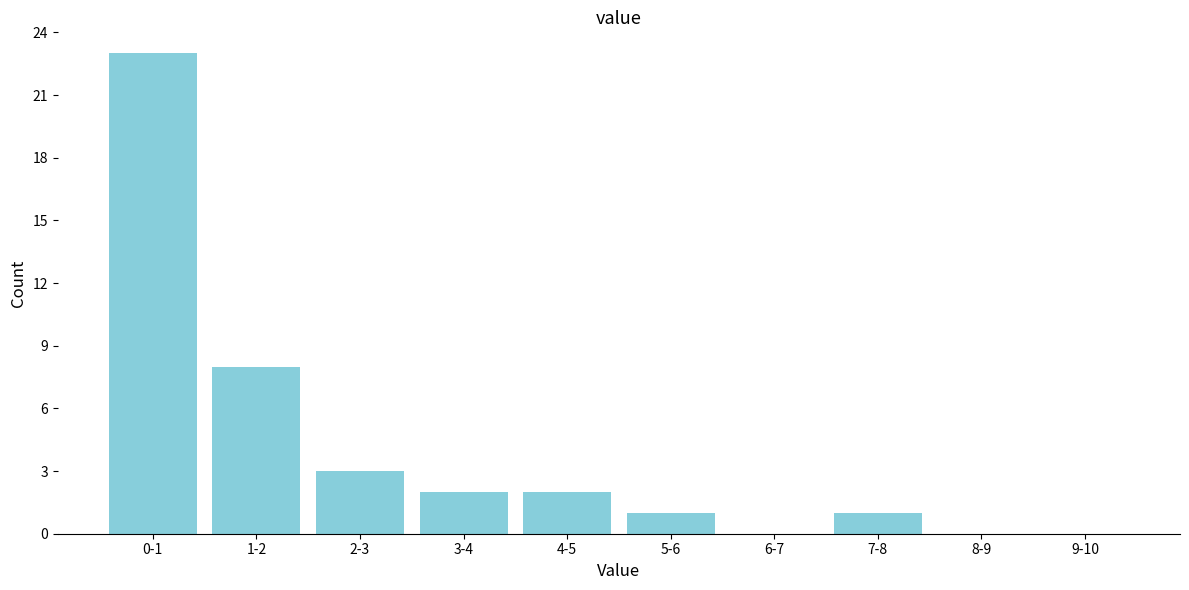

Reading left to right, what are all the values shown in this chart?

0-1=23	1-2=8	2-3=3	3-4=2	4-5=2	5-6=1	6-7=0	7-8=1	8-9=0	9-10=0